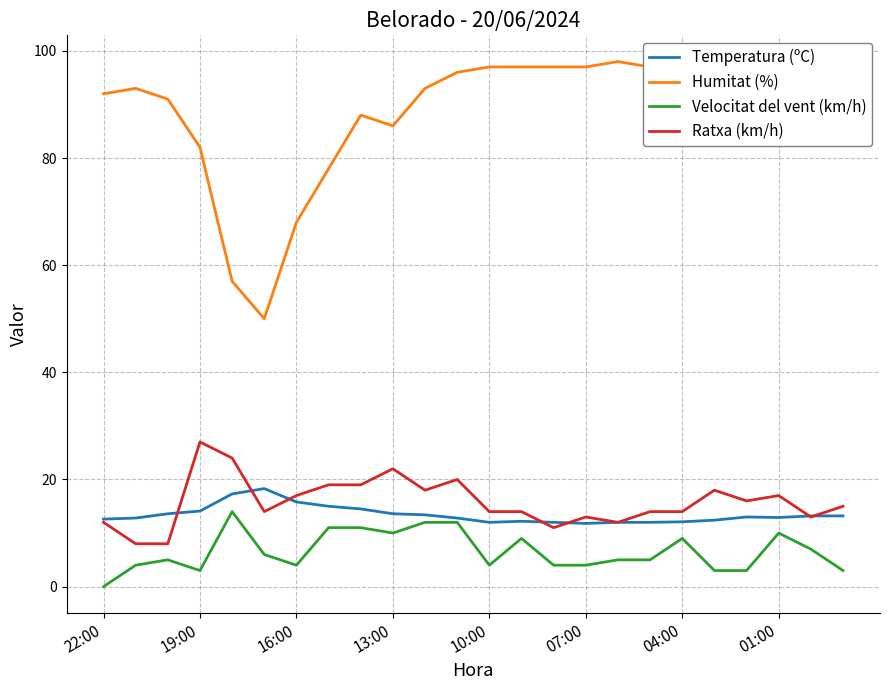

What is the sum of all Humitat (%) values?

2130.0